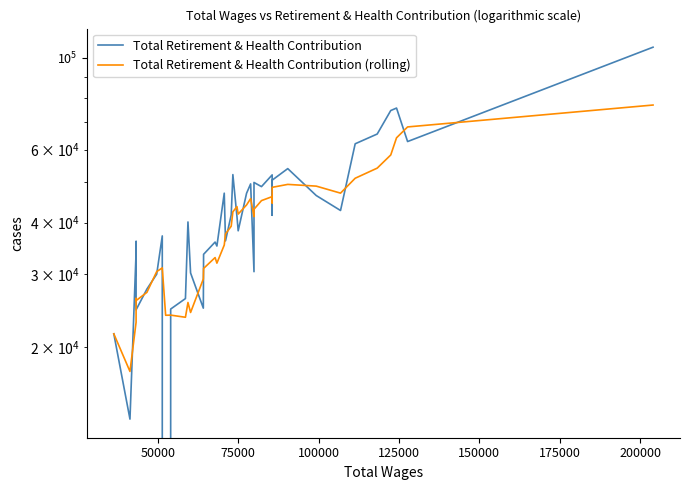

Reading left to right, what are all the values shown in this chart?

Total Retirement & Health Contribution: 21540.0	13400.0	33982.0	36013.0	24617.0	27627.0	30015.0	37137.0	0.0	24721.0	26206.0	40134.0	30216.0	24846.0	33522.0	35887.0	35102.0	47105.0	36122.0	41733.0	52230.0	41363.0	38207.0	47085.0	49598.0	30439.0	49996.0	48853.0	52152.0	41657.0	50641.0	54000.0	46491.0	42777.0	61998.0	65460.0	74605.0	75631.0	62778.0	106113.0
Total Retirement & Health Contribution (rolling): 21540.0	17470.0	22974.0	26233.8	25910.4	27127.8	30450.8	31081.8	23879.2	23900.0	23615.8	25639.6	24255.4	29224.6	30984.8	32921.0	31914.6	35292.4	37547.6	39189.8	42458.4	43710.6	41931.0	44123.6	45696.6	41338.4	43065.0	45194.2	46207.6	44619.4	48659.8	49460.6	48988.2	47113.2	51181.4	54145.2	58266.2	64094.2	68094.4	76917.4